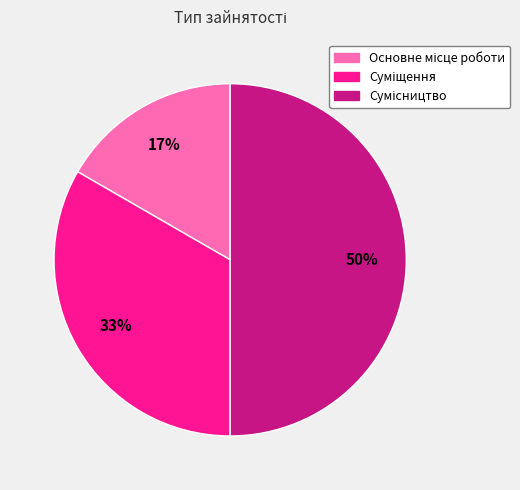

To the nearest percent, what is the difference between the largest and smallest slice percentages?

33%